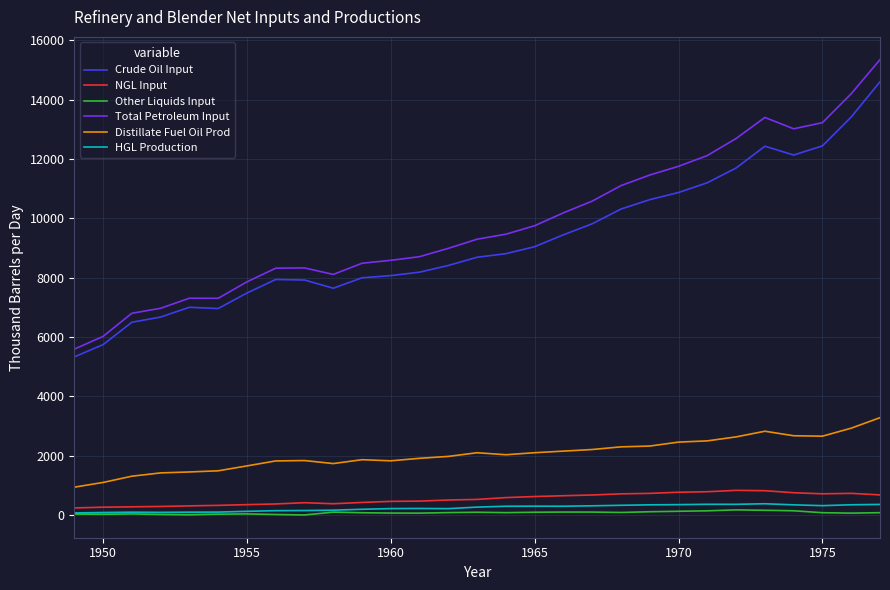

Which series has the largest range (max minus min)?

Total Petroleum Input